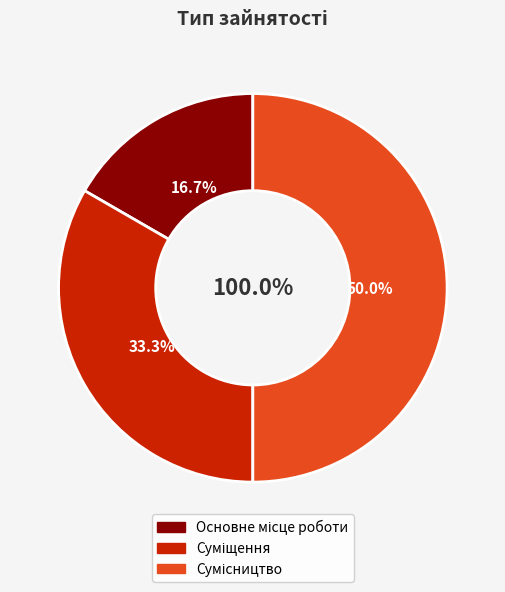

To the nearest percent, what portion does Суміщення represent?

33%